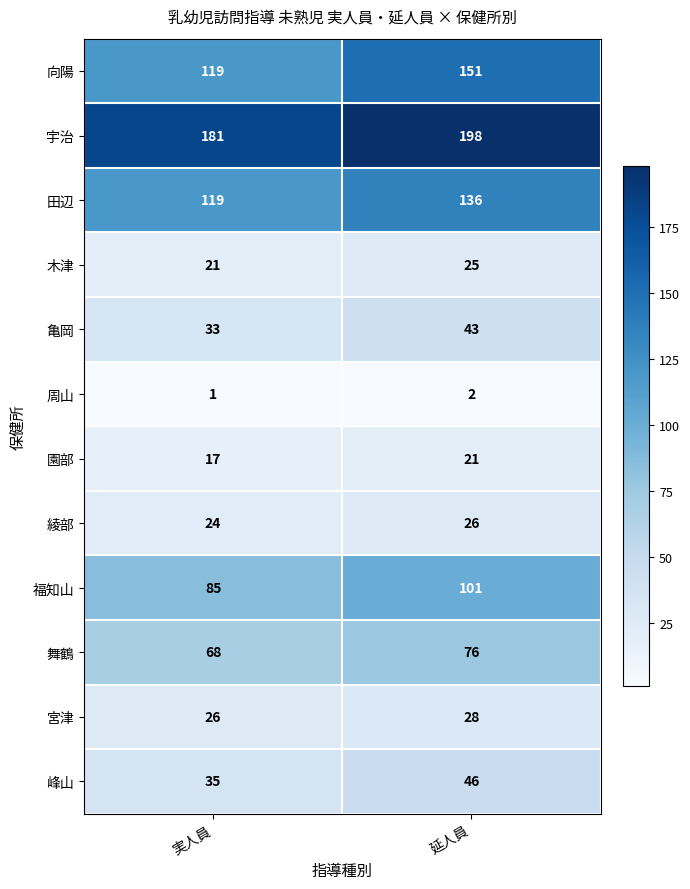

Reading left to right, extract all data points from this chart.

向陽: 実人員=119	延人員=151
宇治: 実人員=181	延人員=198
田辺: 実人員=119	延人員=136
木津: 実人員=21	延人員=25
亀岡: 実人員=33	延人員=43
周山: 実人員=1	延人員=2
園部: 実人員=17	延人員=21
綾部: 実人員=24	延人員=26
福知山: 実人員=85	延人員=101
舞鶴: 実人員=68	延人員=76
宮津: 実人員=26	延人員=28
峰山: 実人員=35	延人員=46